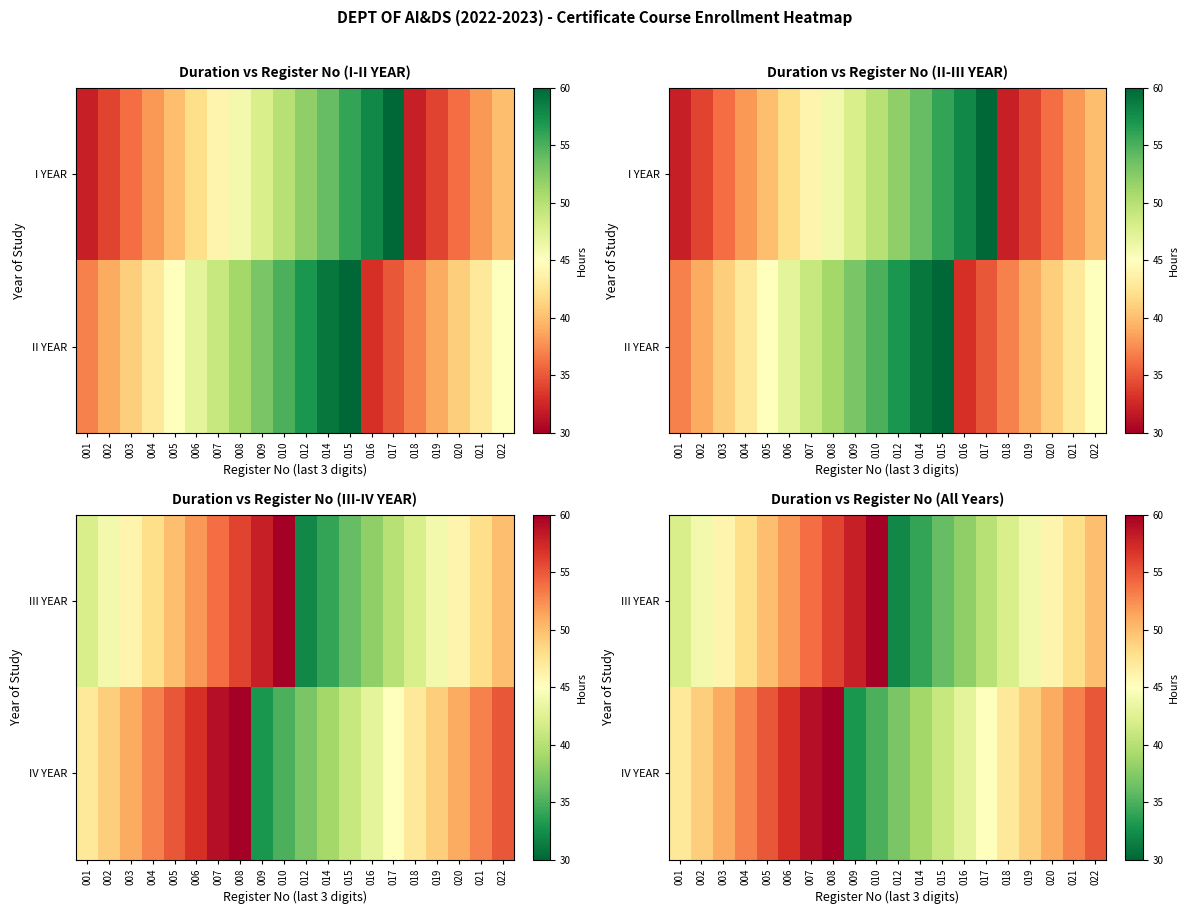

The IV YEAR series shows 55 at 022. True or false?

True